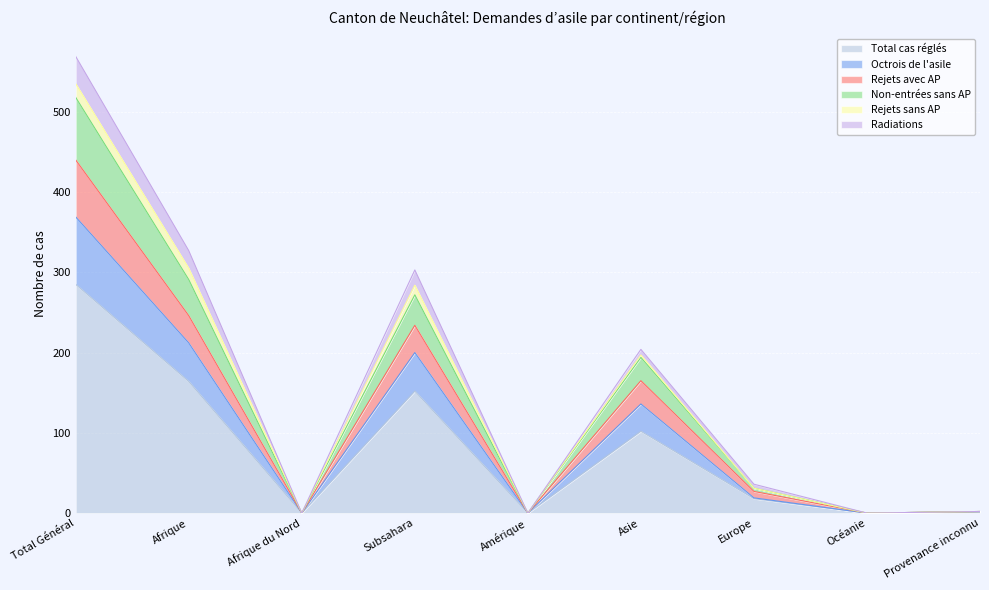

What is the highest value of the Total cas réglés series?

285